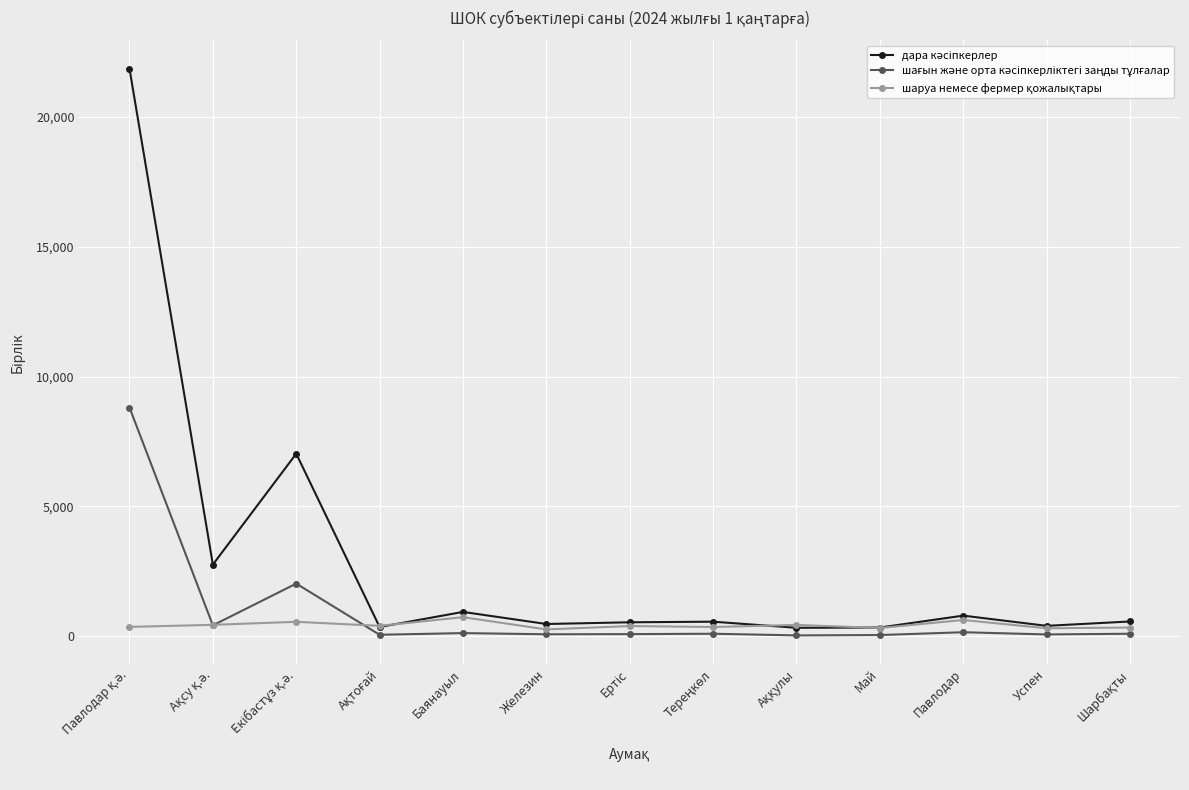

What is the label of the 6th point from the left?

Железин